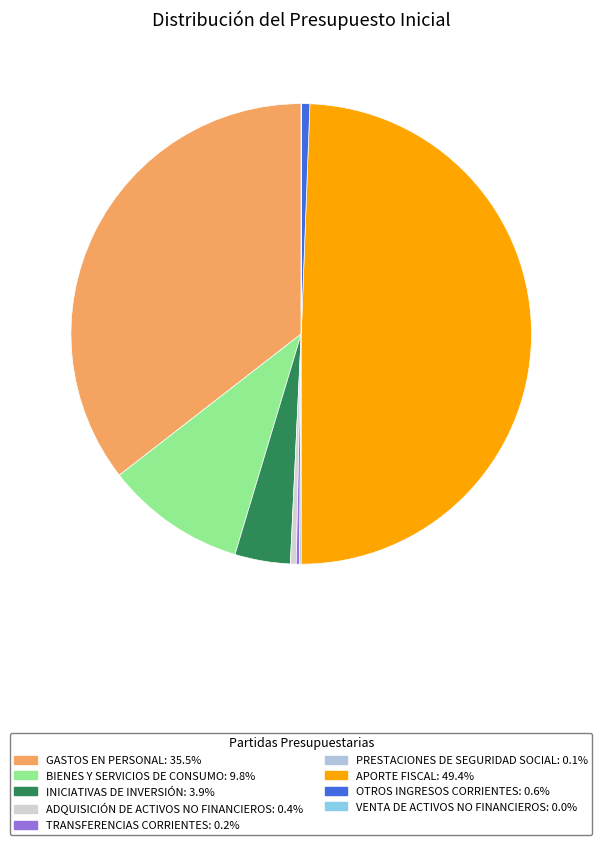

What is the change in value from TRANSFERENCIAS CORRIENTES to APORTE FISCAL?

+177105111